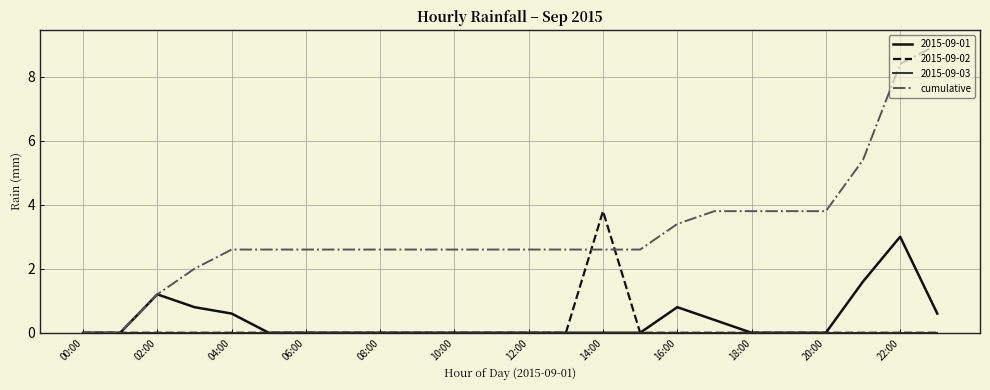

Which series has the widest spread of values?

cumulative